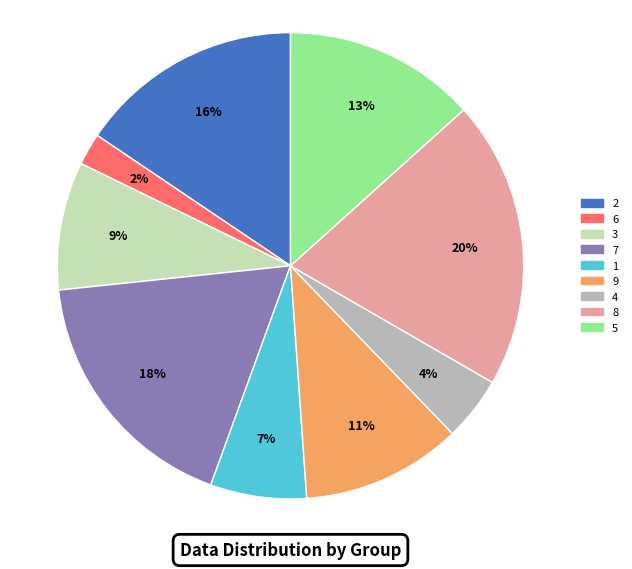

Do 9 and 8 together represent more than half of the pie?

No